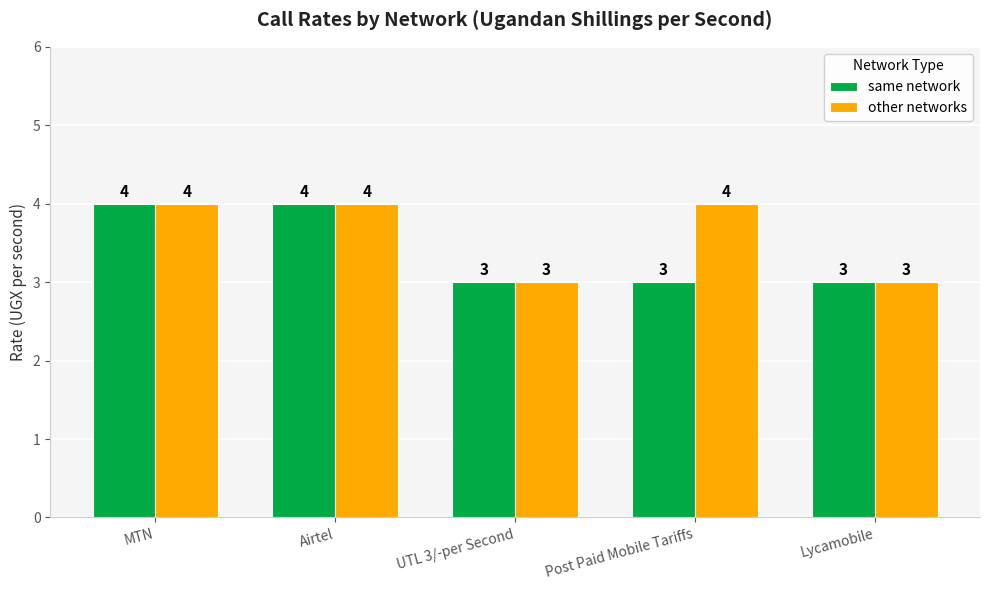

How many categories are shown in the chart?

5